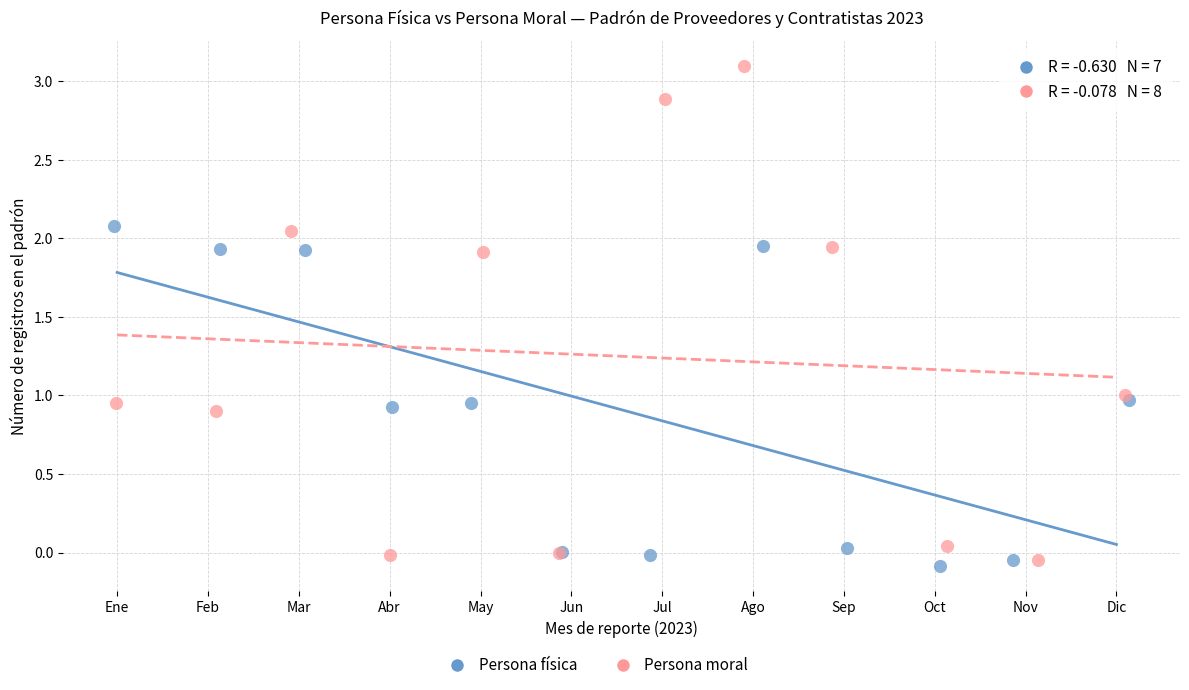

Which series has the largest Y range (max minus min)?

Persona moral